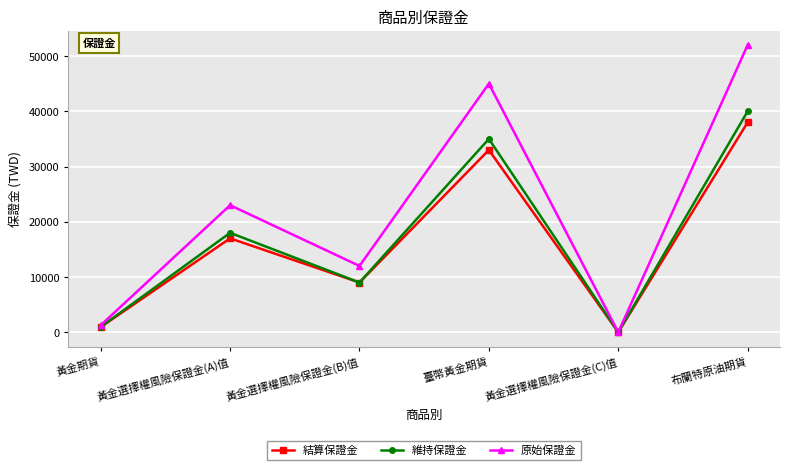

Rank the categories by 結算保證金 value from lowest to highest.

黃金選擇權風險保證金(C)值, 黃金期貨, 黃金選擇權風險保證金(B)值, 黃金選擇權風險保證金(A)值, 臺幣黃金期貨, 布蘭特原油期貨